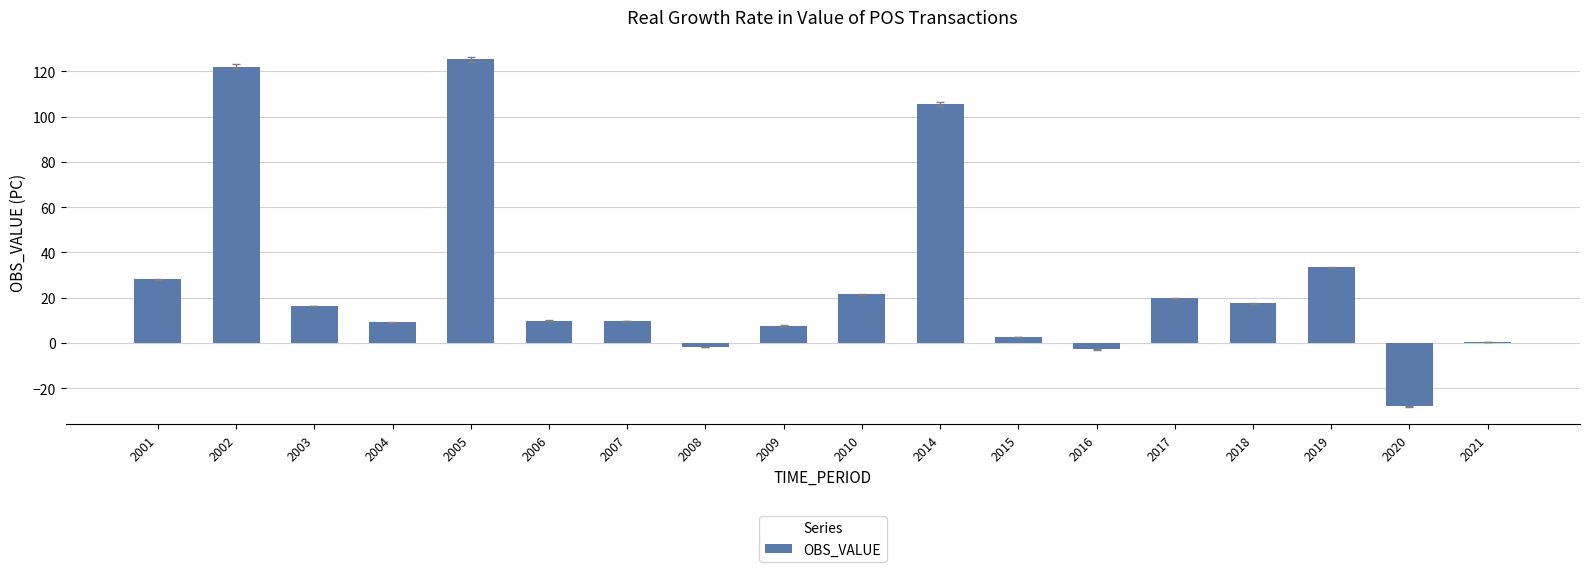

What is the change in value from 2009 to 2019?

+25.7